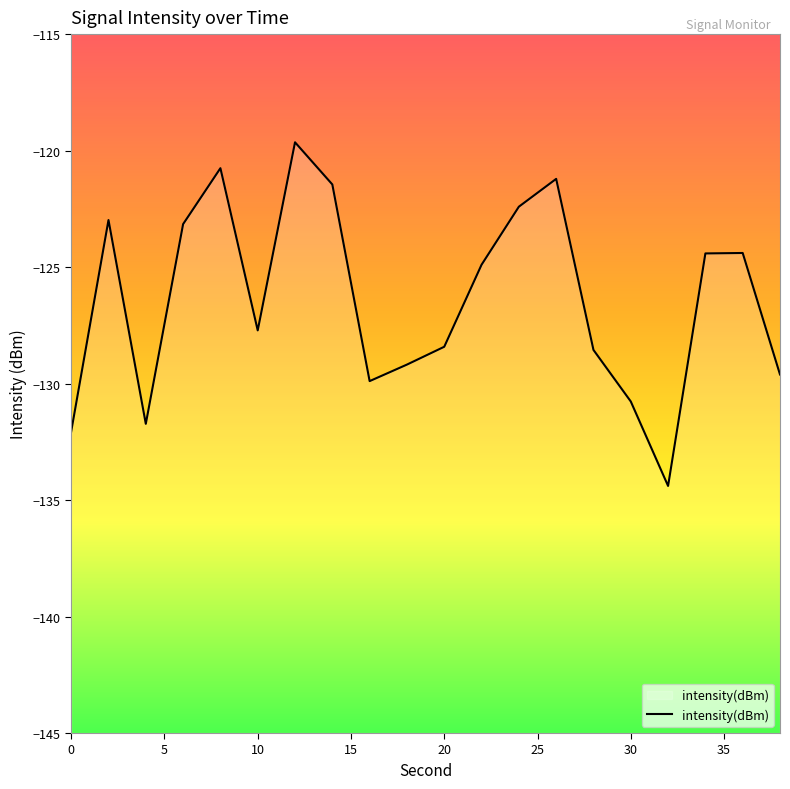

True or false: the data shows -55.1 at 10.

False